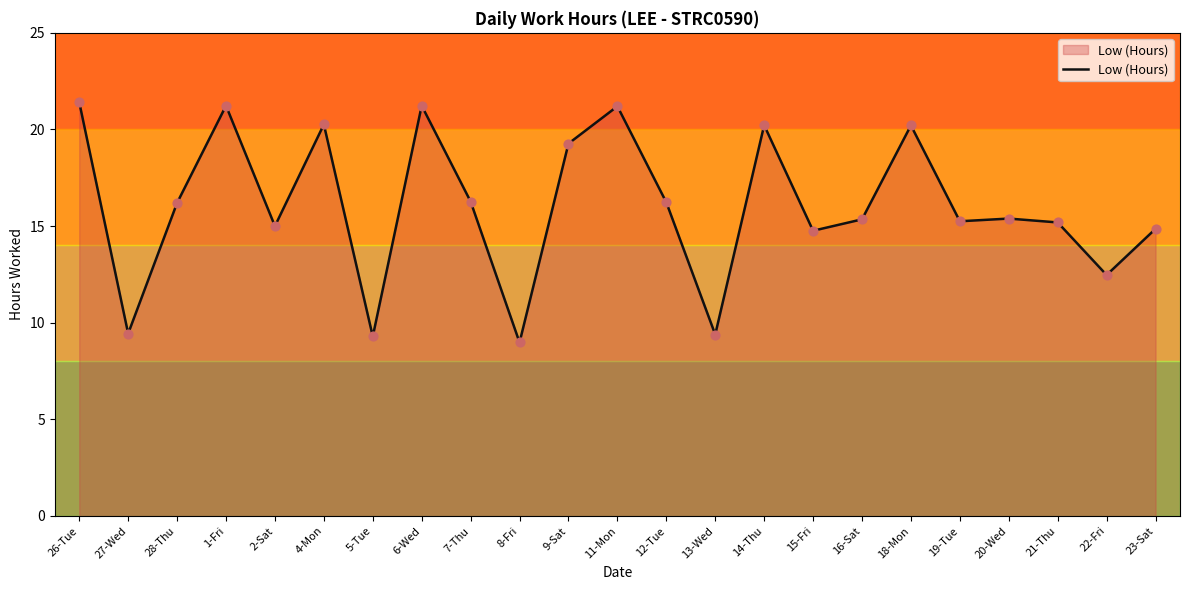

Approximately how many times larger is the value at 16-Sat compared to 4-Mon?

0.8